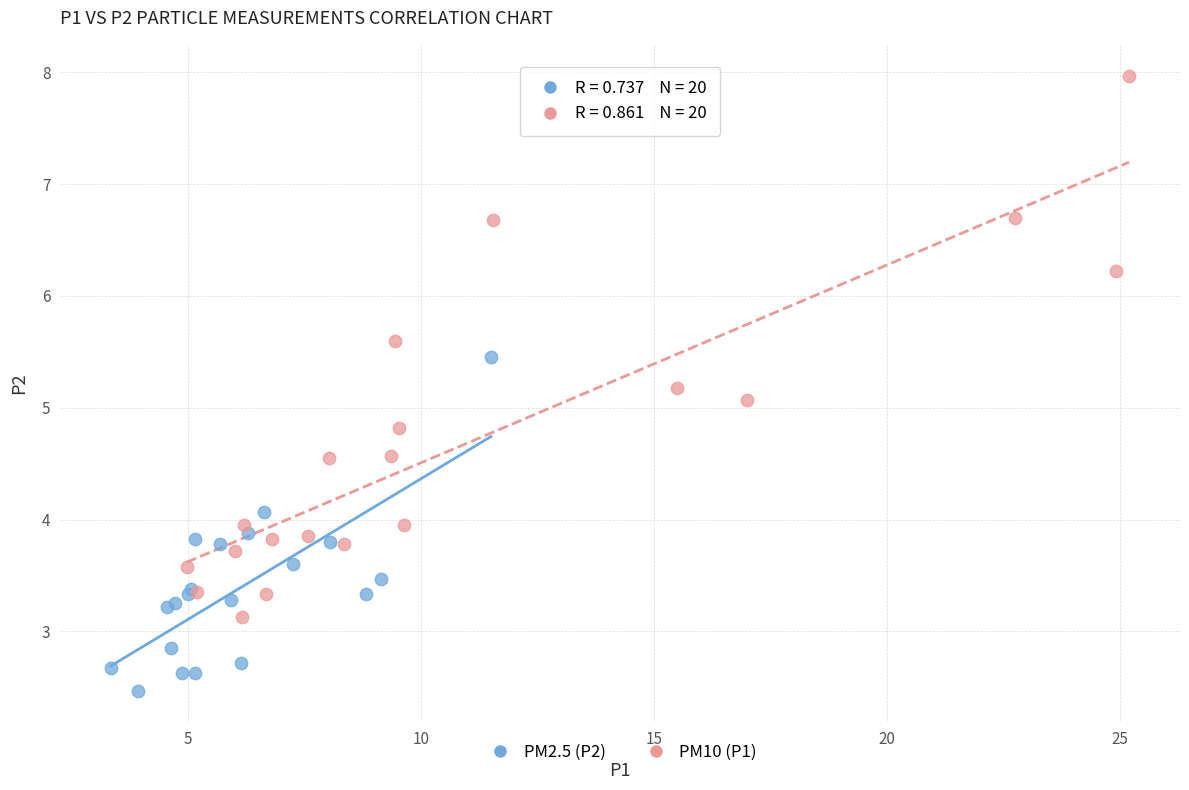

Which series contains the lowest Y value?

PM2.5 (P2)